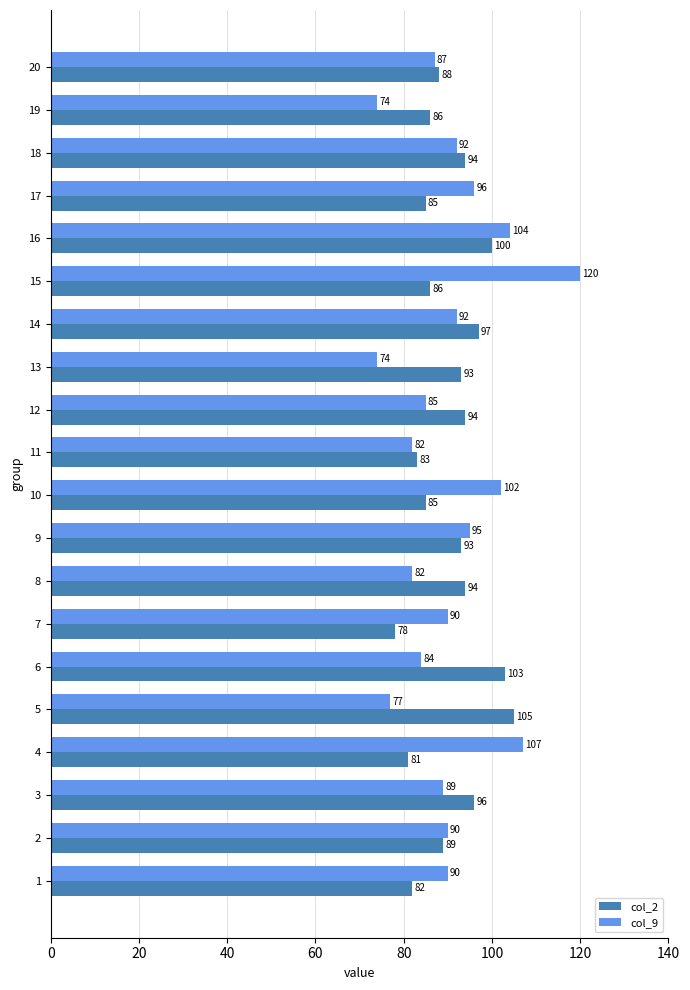

How many distinct data groups are displayed?

2